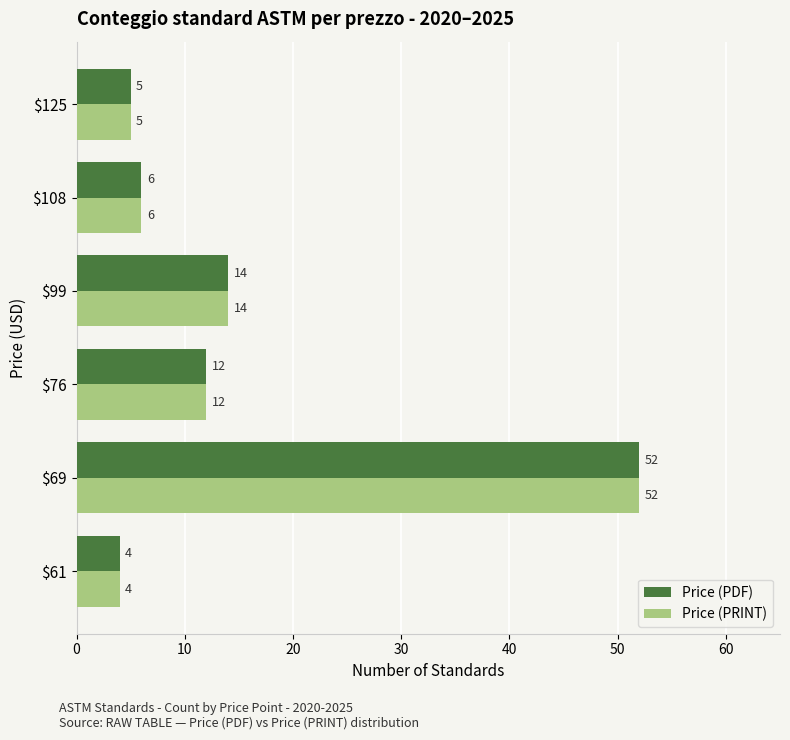

How many series are shown in this chart?

2